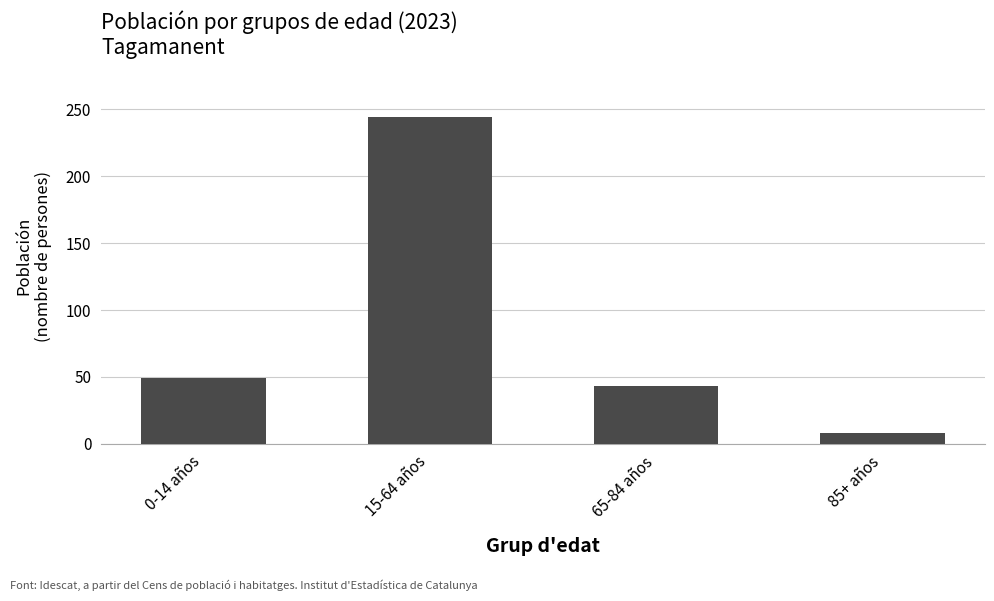

What is the greatest value displayed?

244